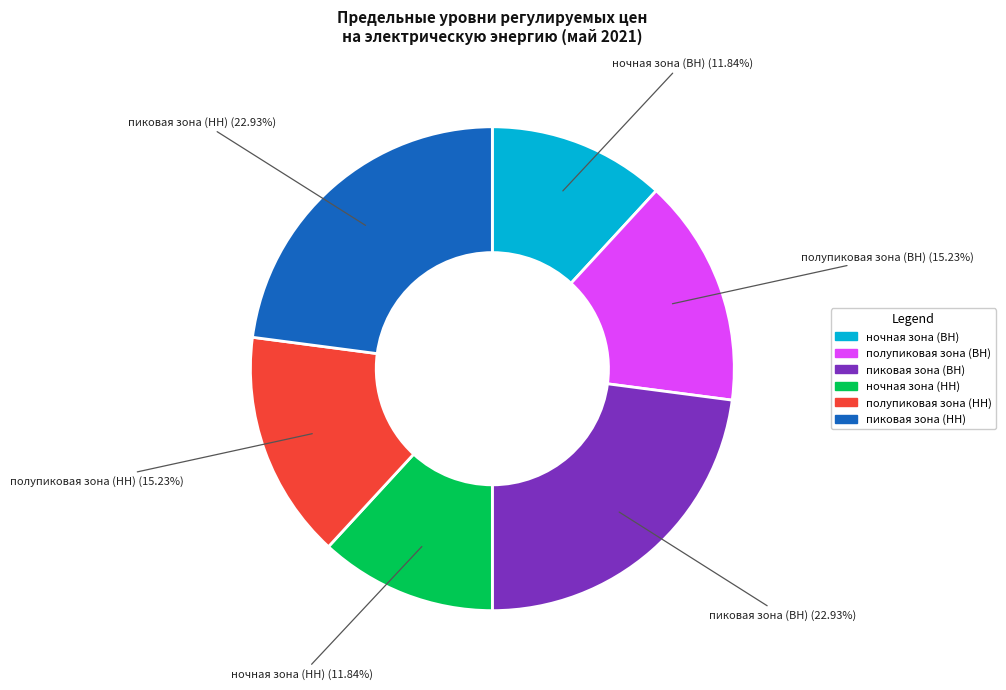

Approximately how many times larger is the value at полупиковая зона (НН) compared to полупиковая зона (ВН)?

1.0